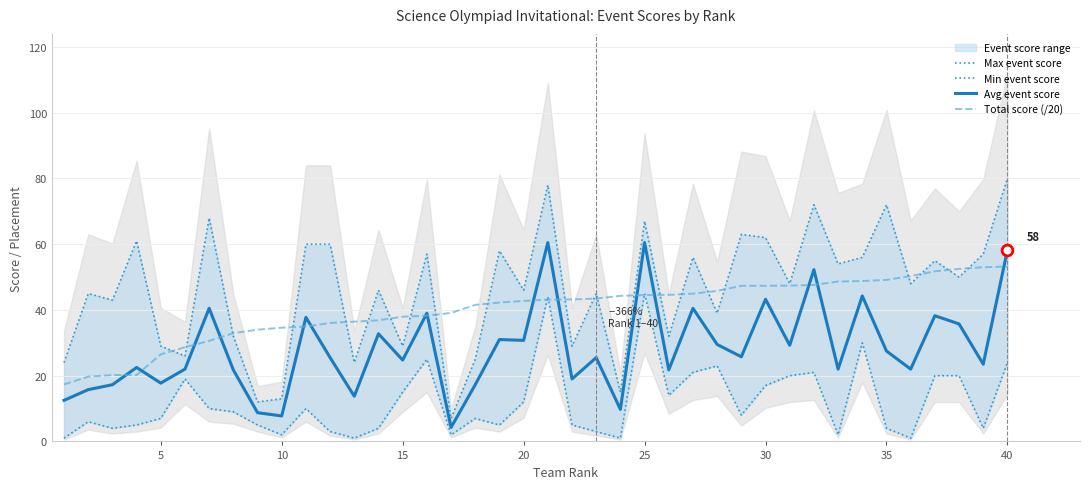

Which series contains the lowest Y value?

Min event score